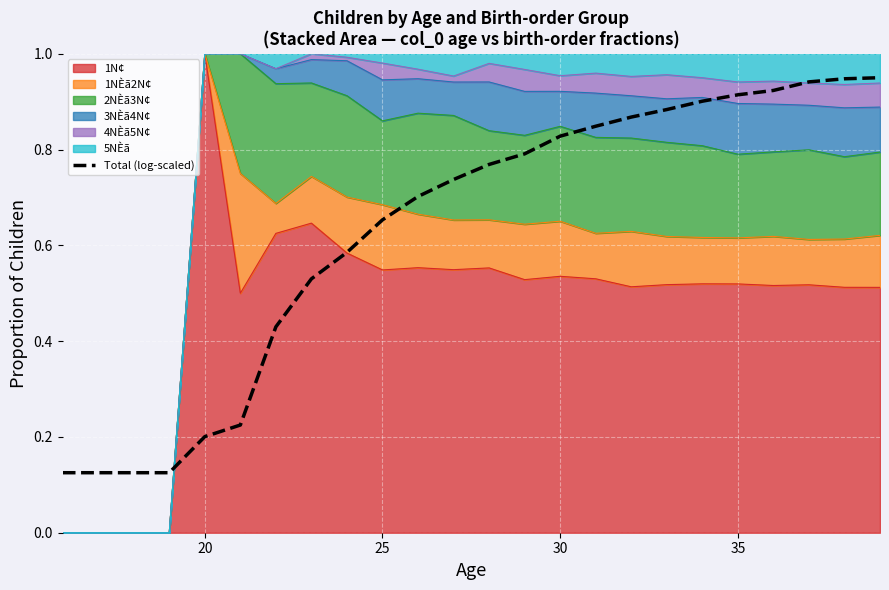

Is it true that the value at 10 is 1.2?

False